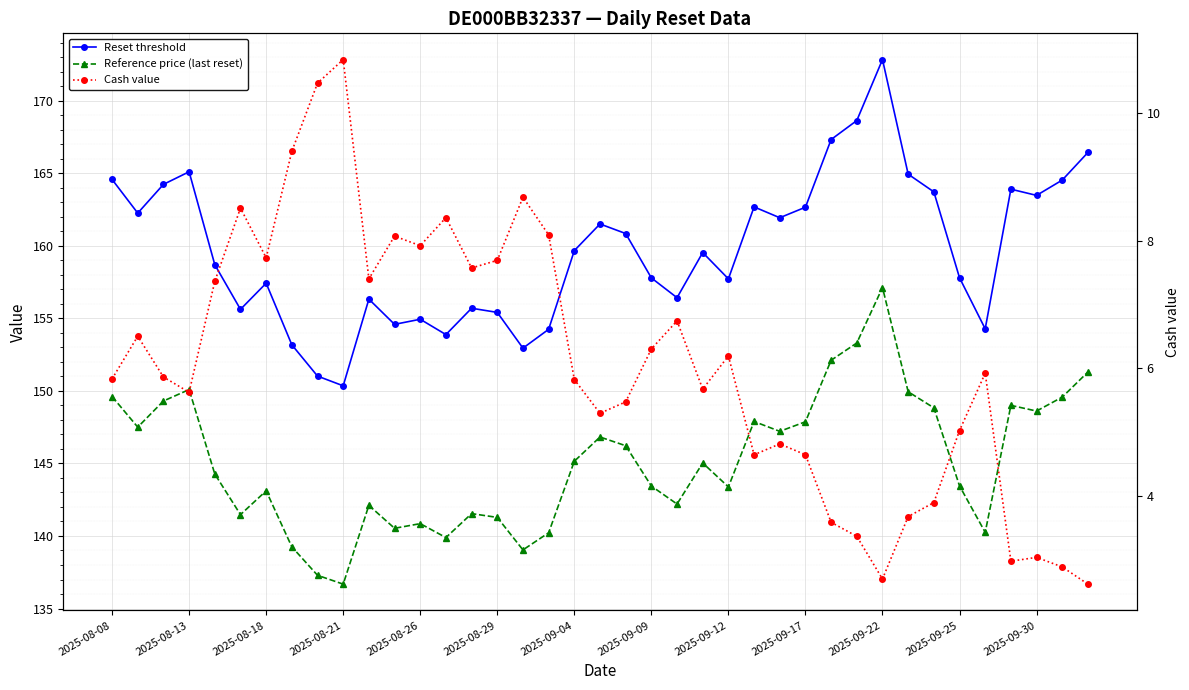

True or false: Reset threshold and Cash value cross at least once.

False